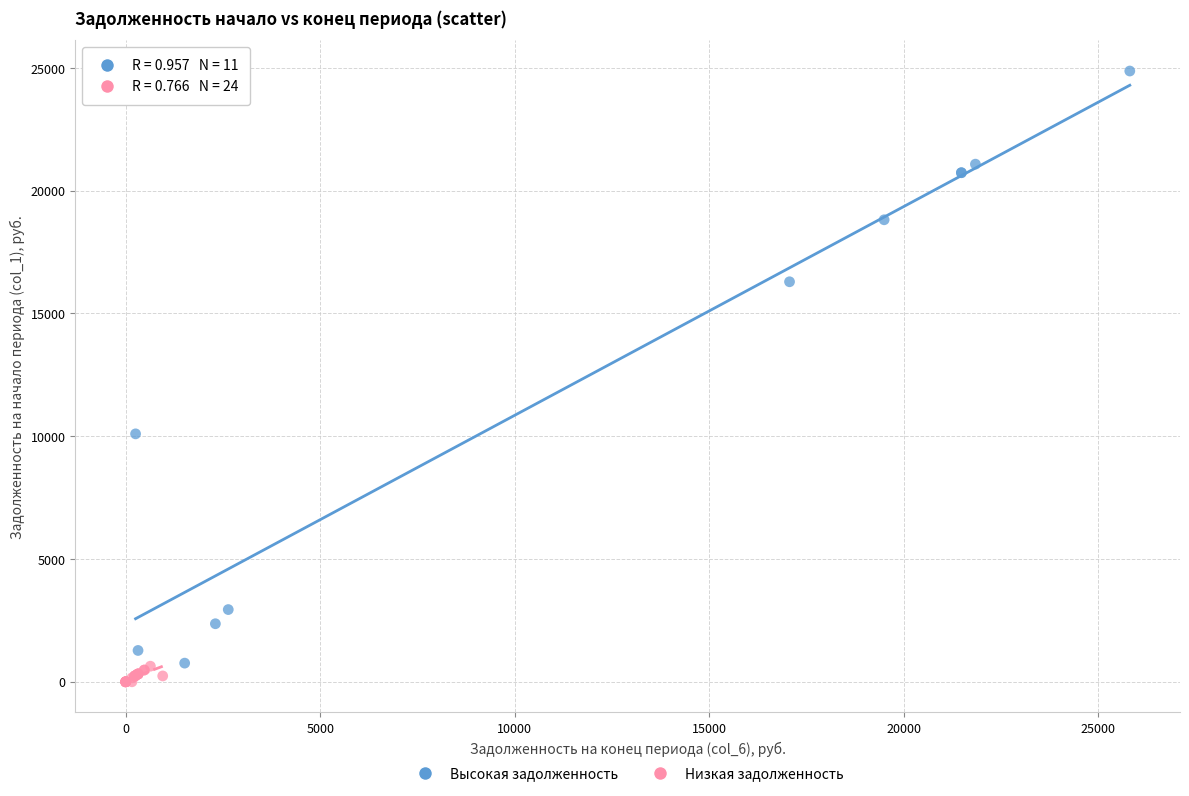

Which series contains the highest Y value?

Высокая задолженность